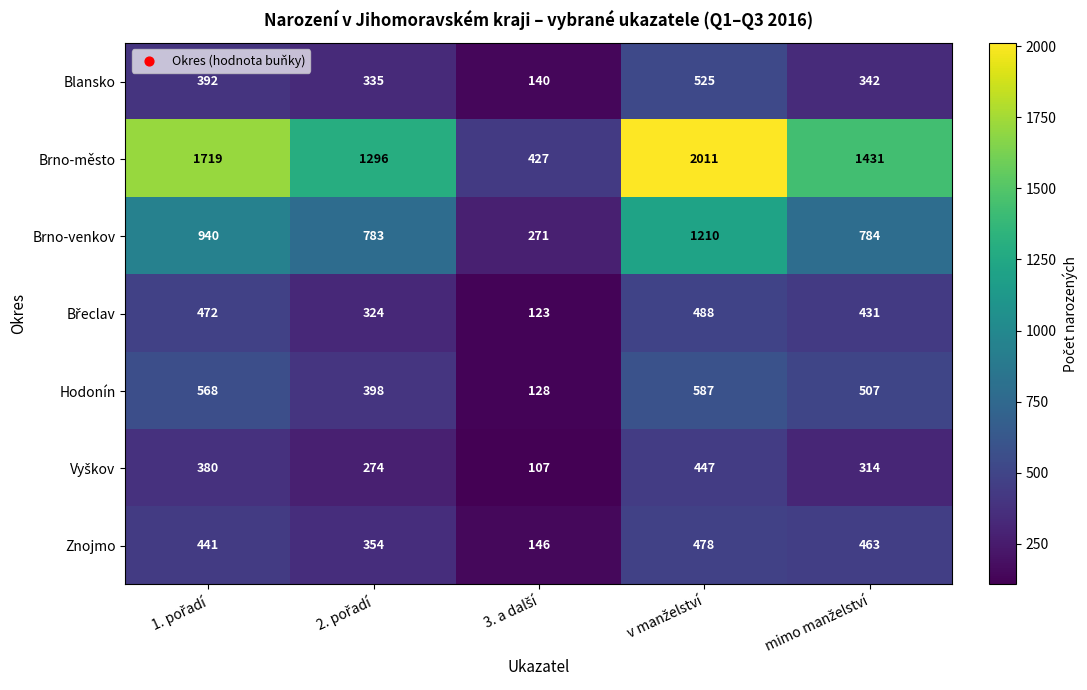

How many data points in Blansko are less than 342?

2